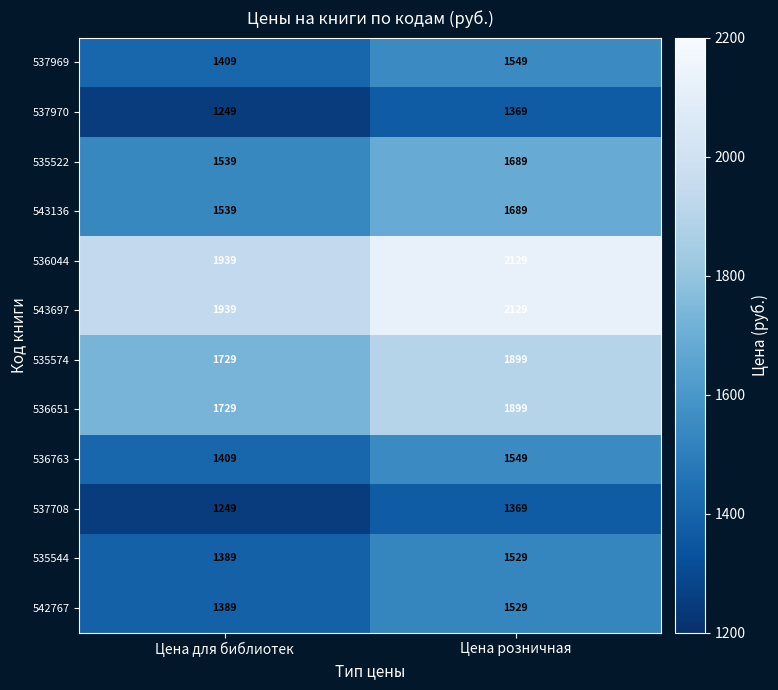

Is the value of 536044 at Цена для библиотек greater than the value of 535522 at Цена розничная?

Yes